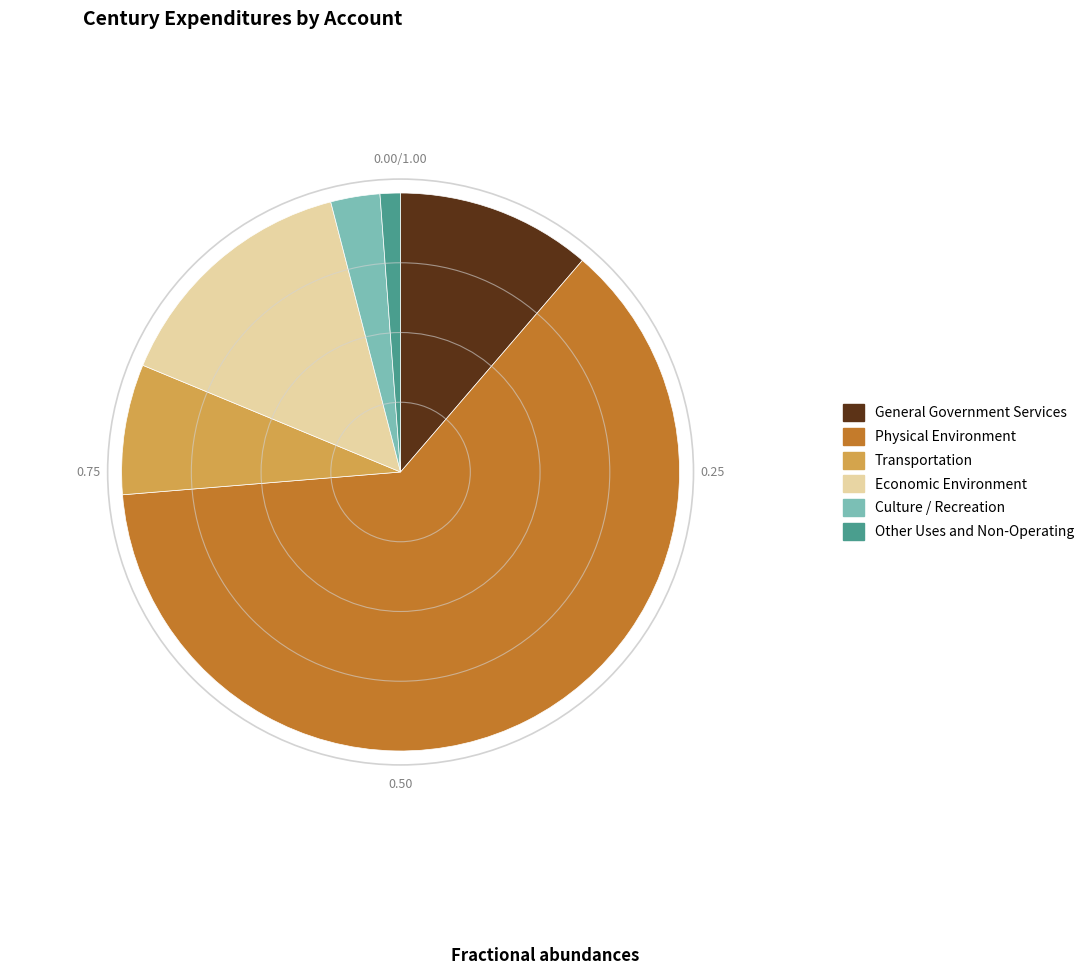

How many segments does this pie chart have?

6